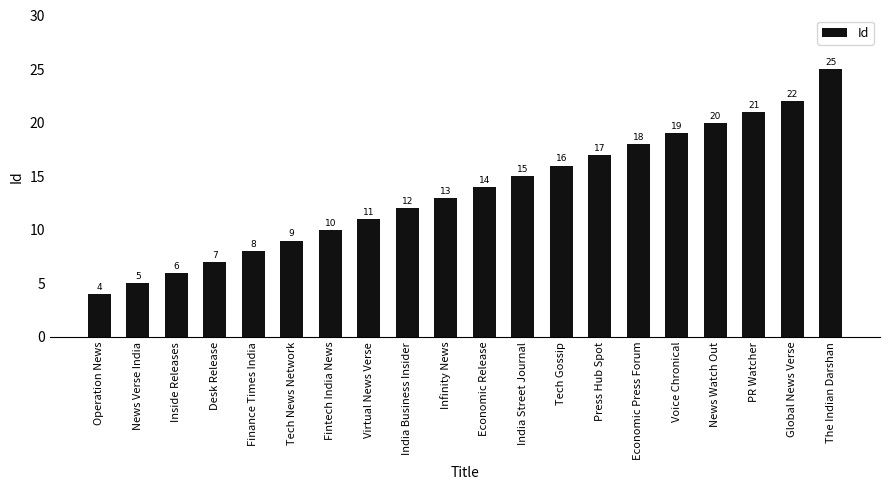

What is the change in value from Fintech India News to News Watch Out?

+10